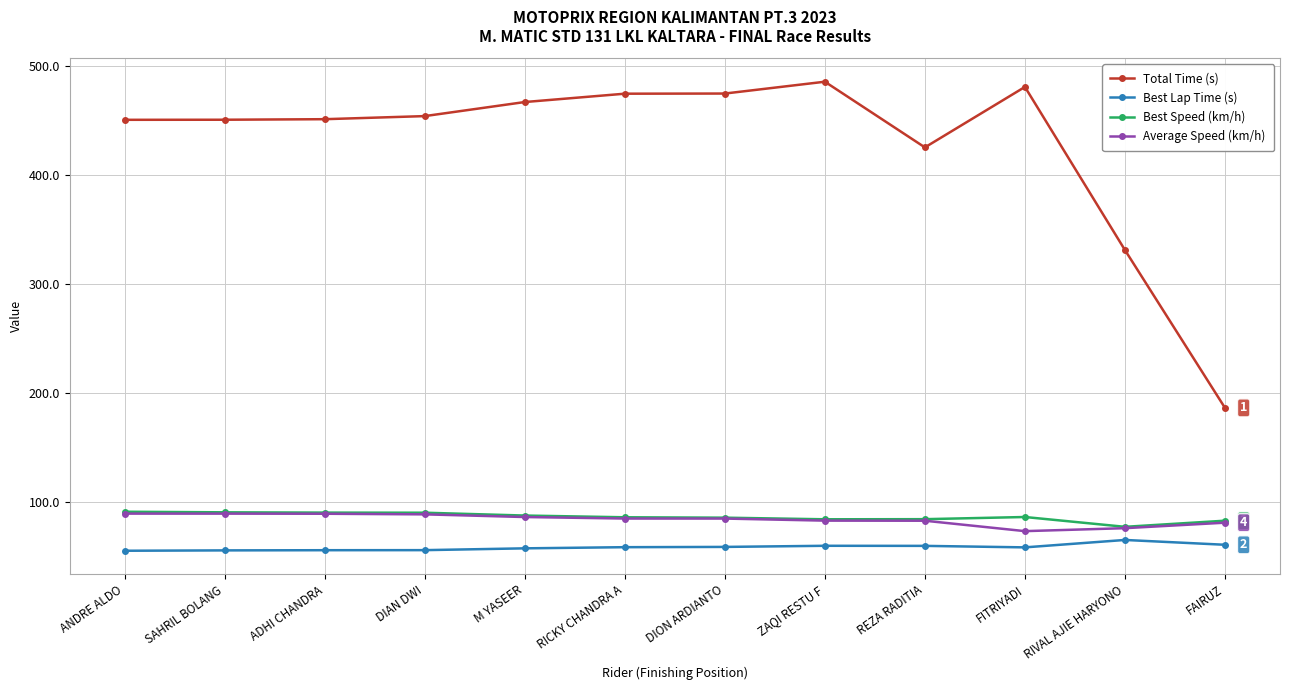

What is the label of the 6th point from the left?

RICKY CHANDRA A